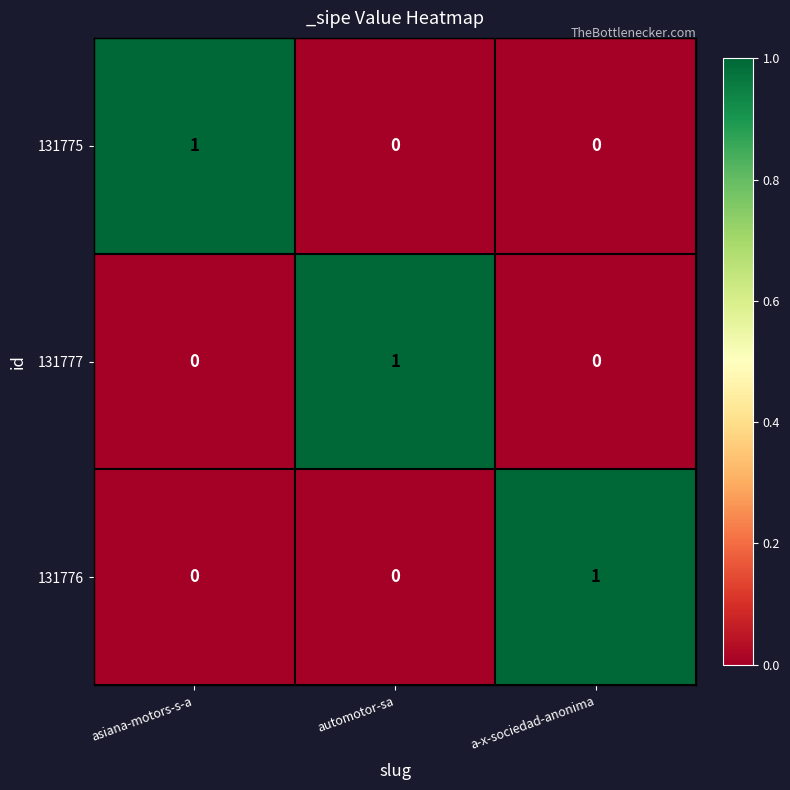

Reading right to left, list all the values displayed in this chart.

131775: a-x-sociedad-anonima=0	automotor-sa=0	asiana-motors-s-a=1
131777: a-x-sociedad-anonima=0	automotor-sa=1	asiana-motors-s-a=0
131776: a-x-sociedad-anonima=1	automotor-sa=0	asiana-motors-s-a=0